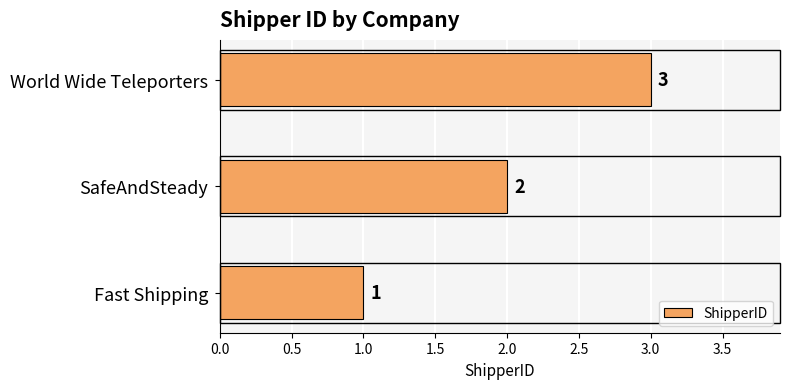

What is the average value?

2